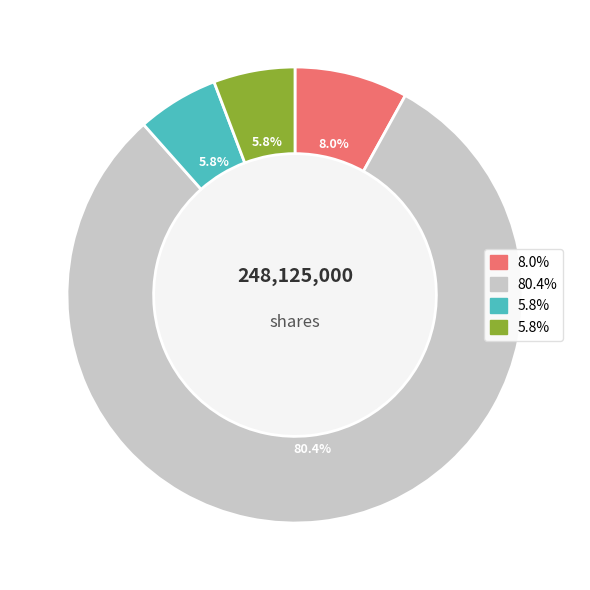

Does any single category account for the majority?

Yes